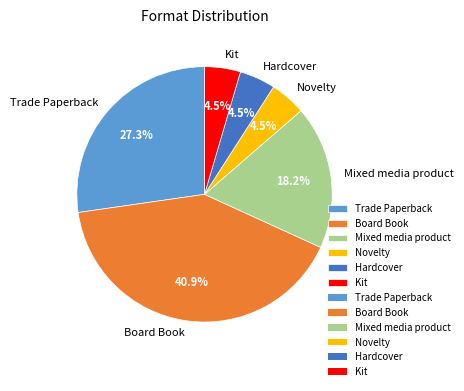

What is the total percentage of Mixed media product and Novelty?

22.7%